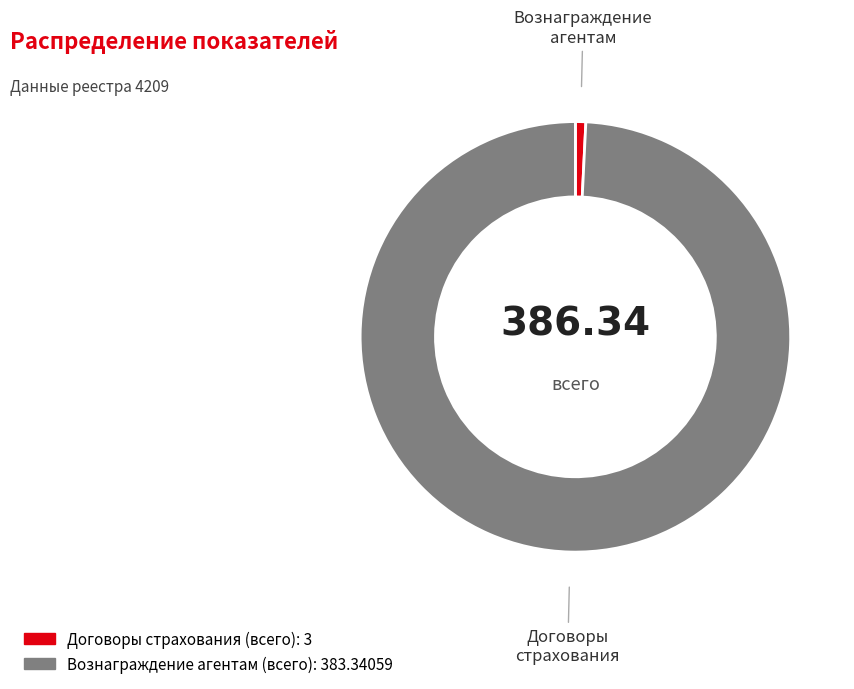

True or false: Договоры страхования (всего) accounts for 15% of the total.

False